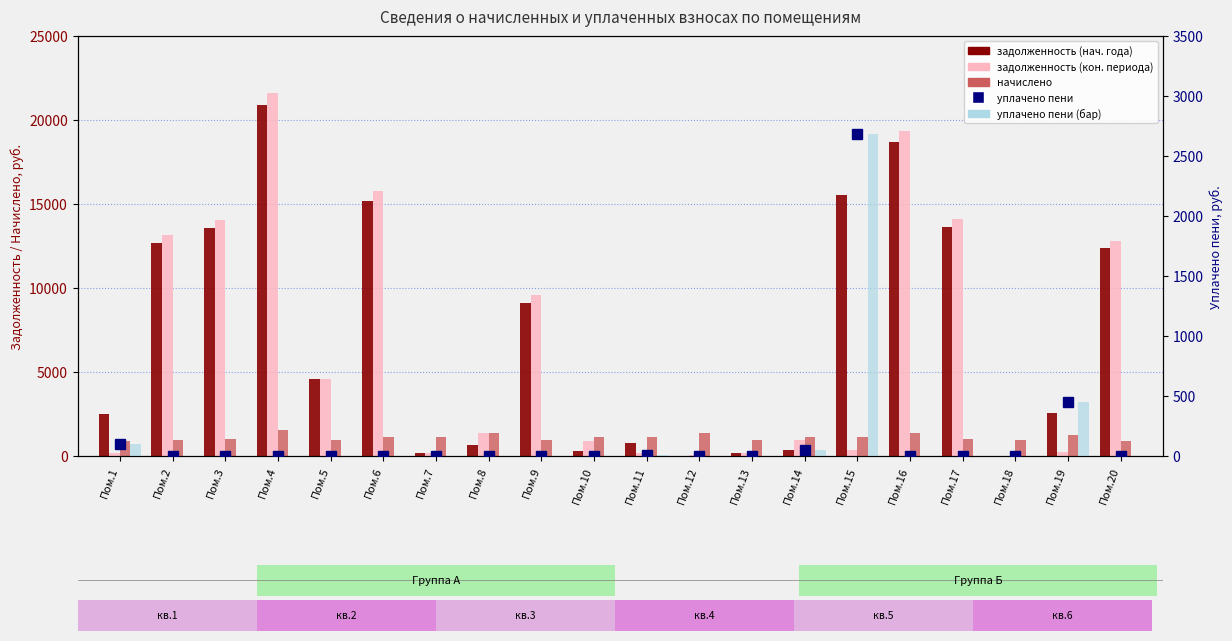

At how many categories does at least one series exceed 14072?

5